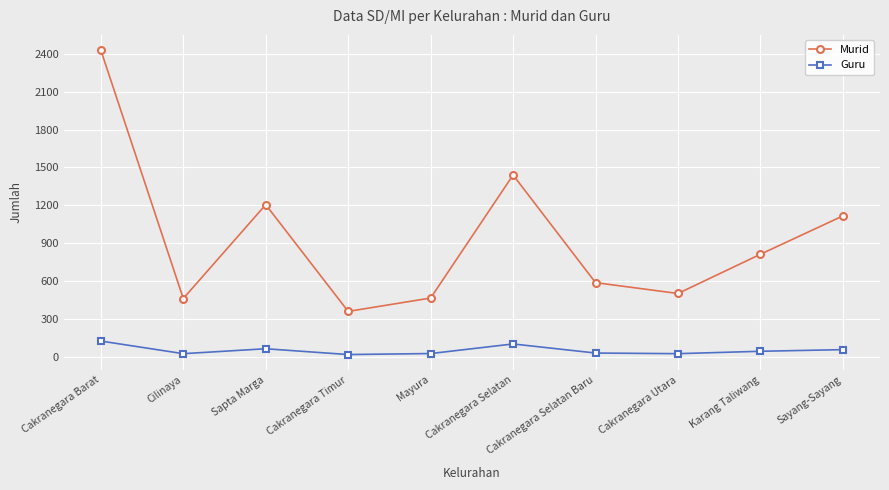

How many values in the Murid series are below 812?

5